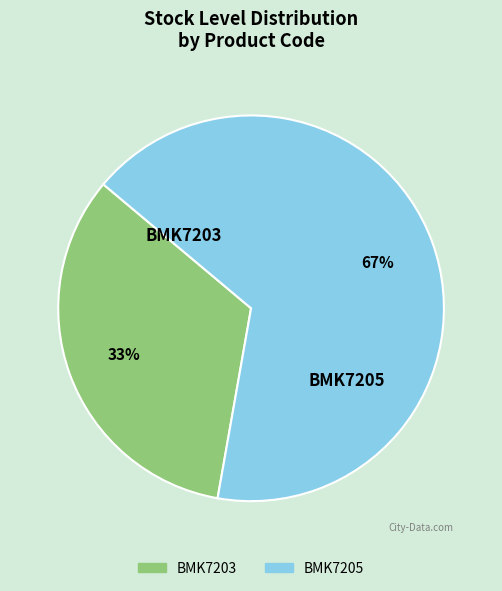

Approximately how many times larger is the value at BMK7203 compared to BMK7205?

0.5